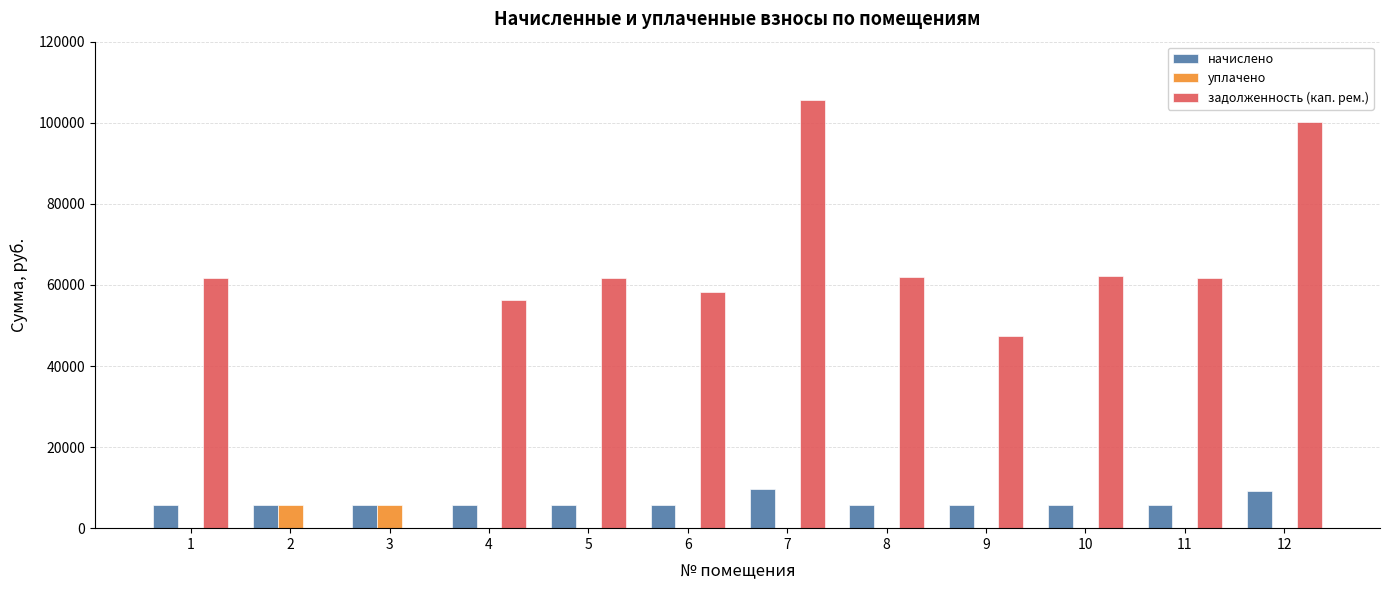

What is the maximum value for уплачено?

5755.9